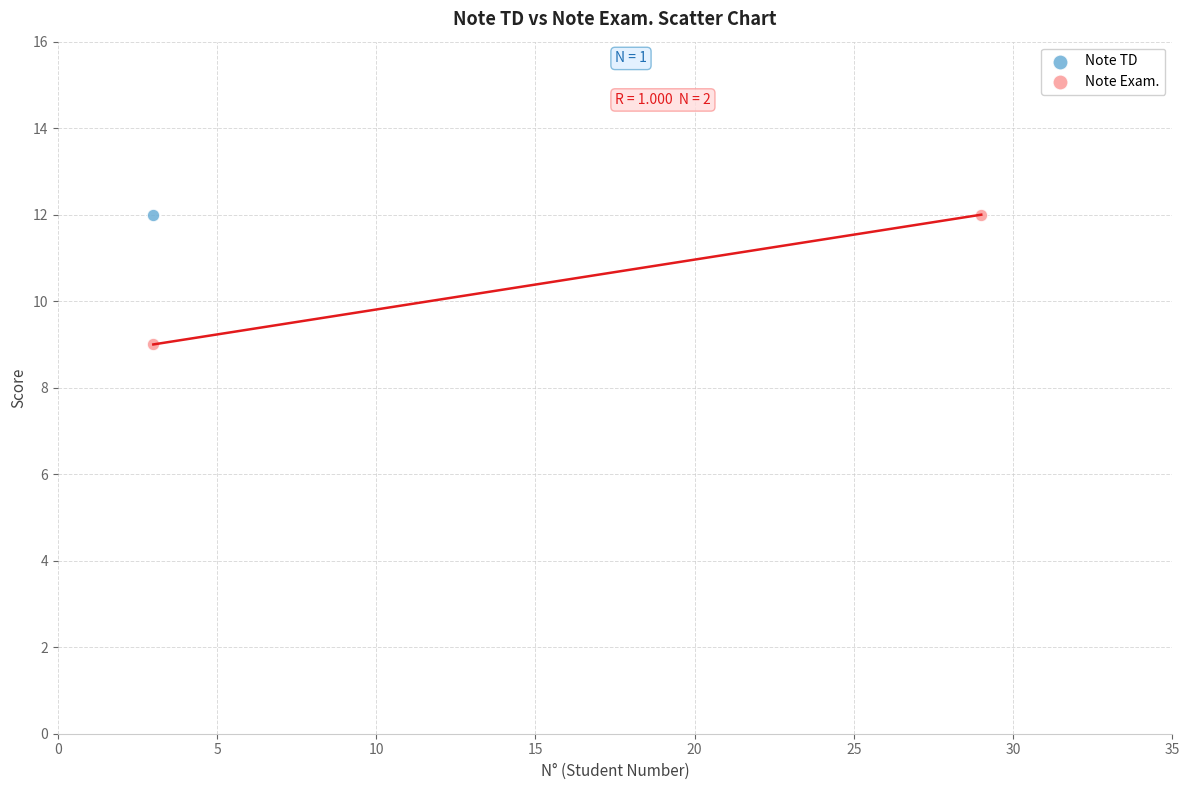

What are all the series names shown in the legend?

Note TD, Note Exam.